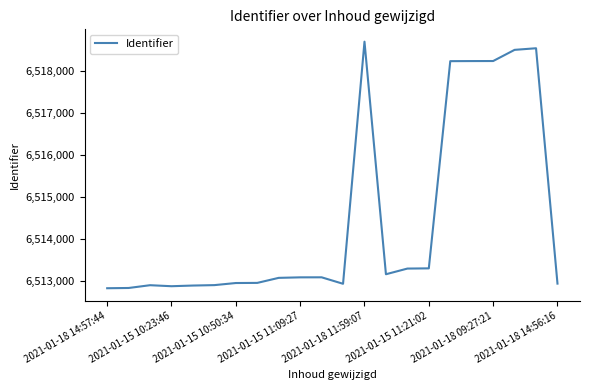

What is the difference between the maximum and minimum values?

5869